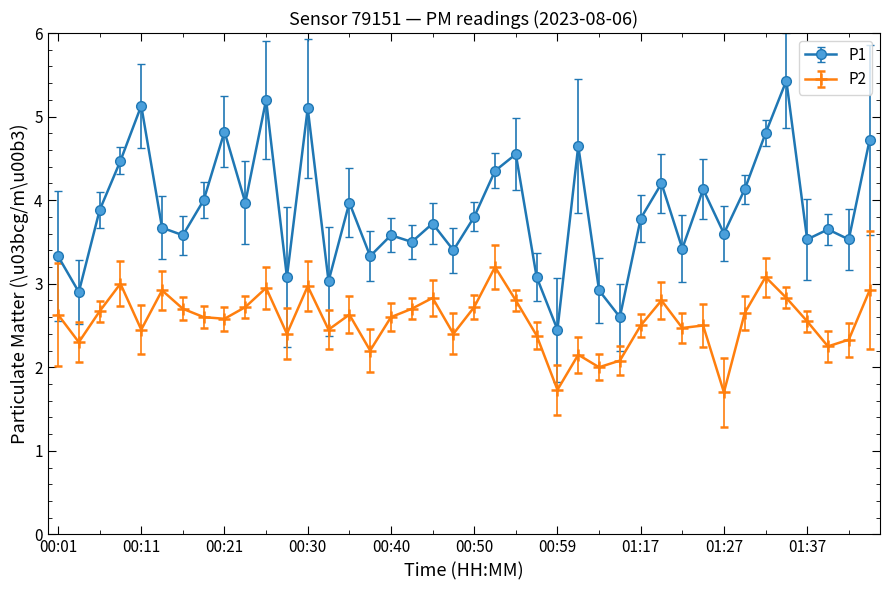

What is the difference between the maximum and minimum values in the P1 series?

3.0